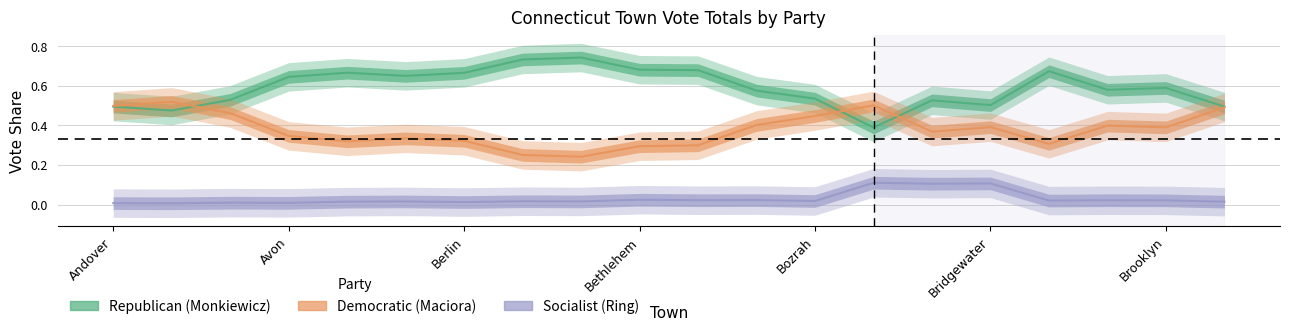

How many interior local valleys does the Republican (Monkiewicz) series have?

5